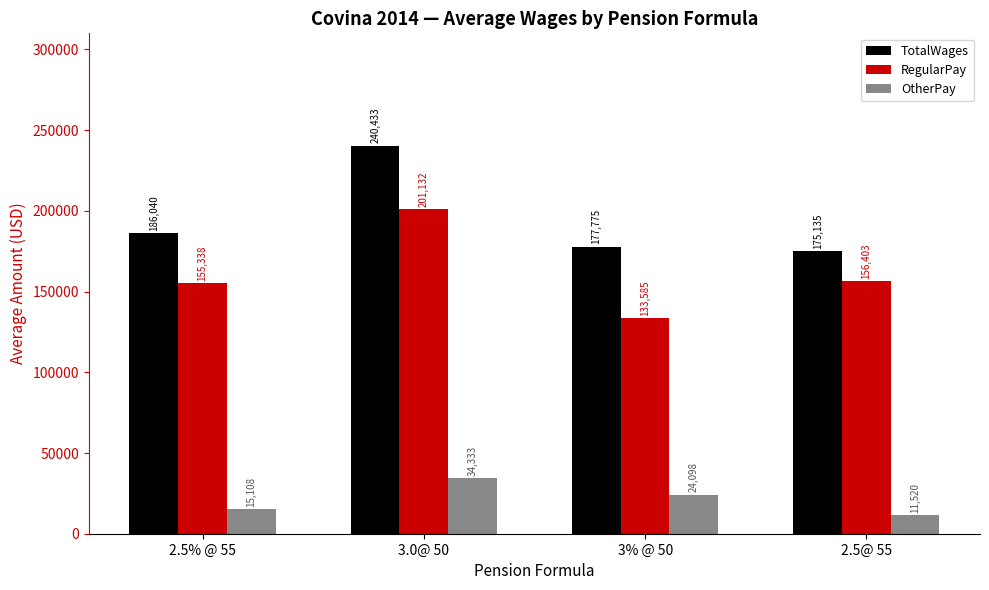

How many groups of bars are there?

4